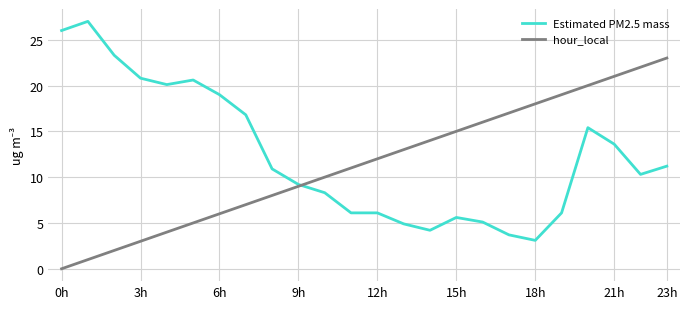

Which series ends up on top after the final intersection of Estimated PM2.5 mass and hour_local?

hour_local